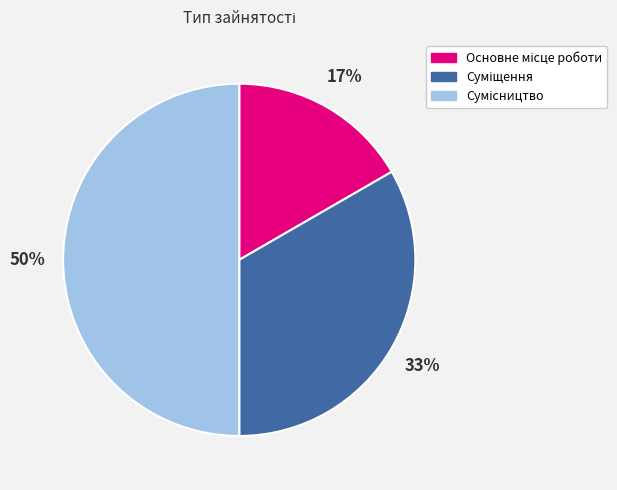

To the nearest percent, what is the average slice percentage?

33%